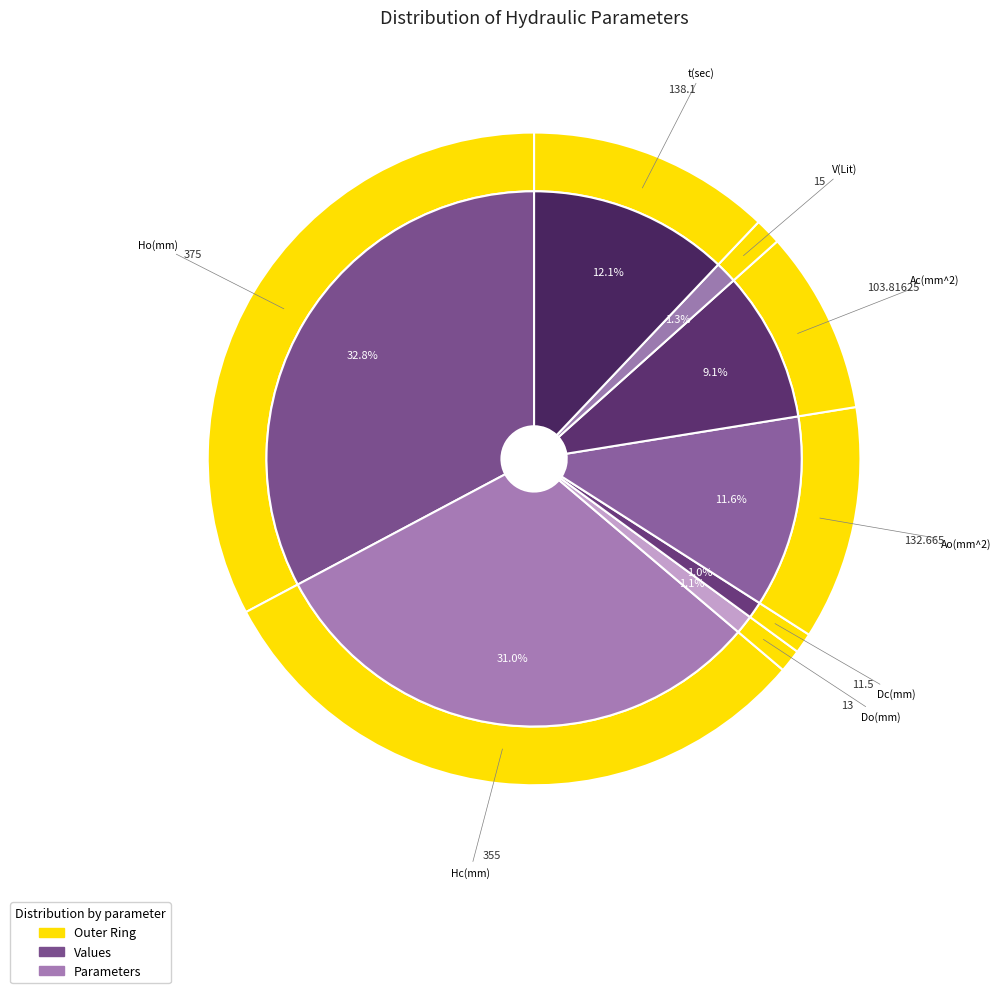

Which has a higher value, V(Lit) or Ao(mm^2)?

Ao(mm^2)